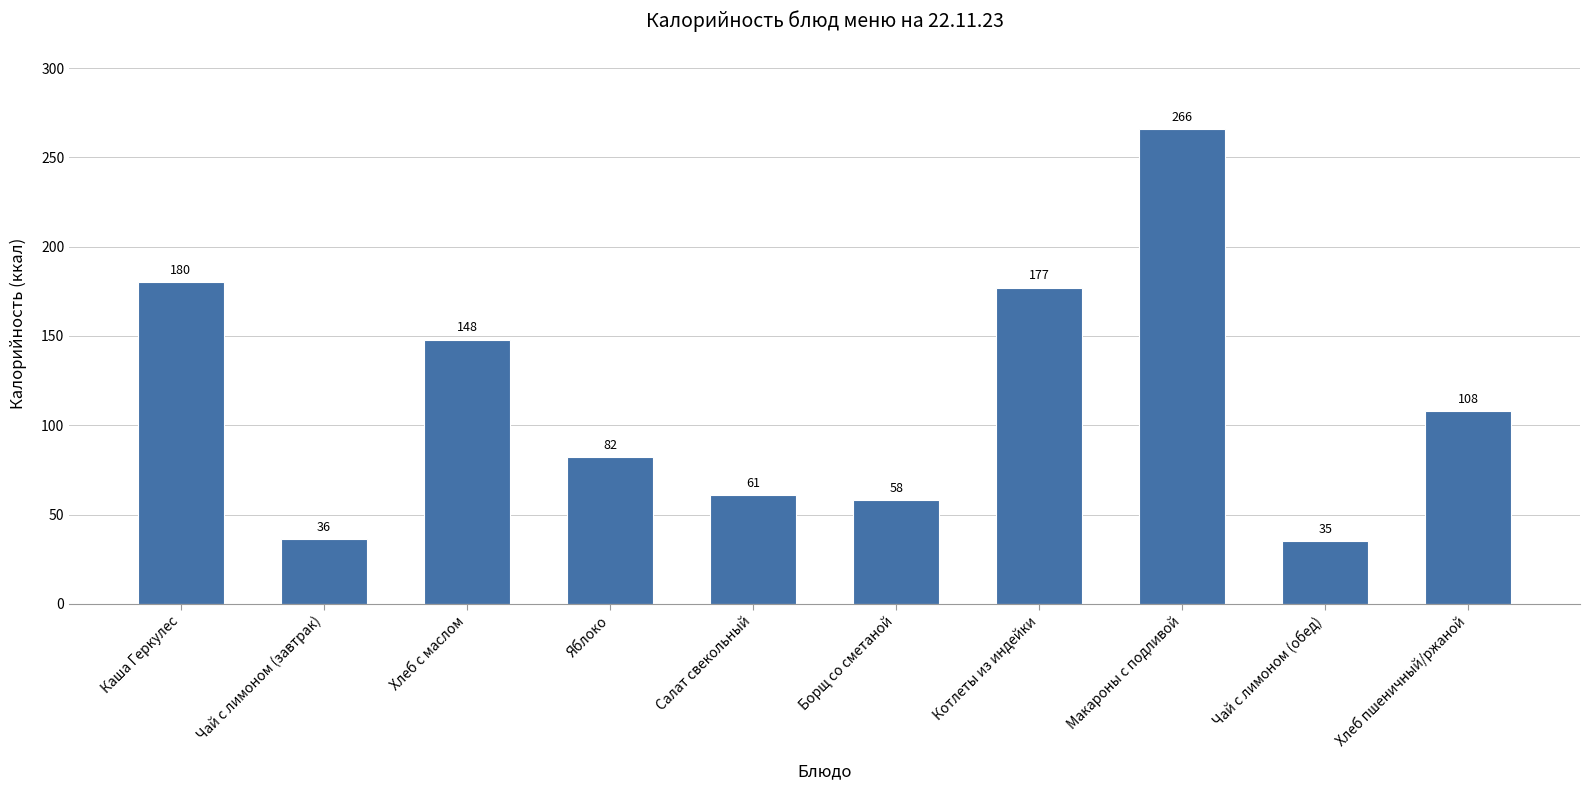

Which label corresponds to the largest value in the chart?

Макароны с подливой